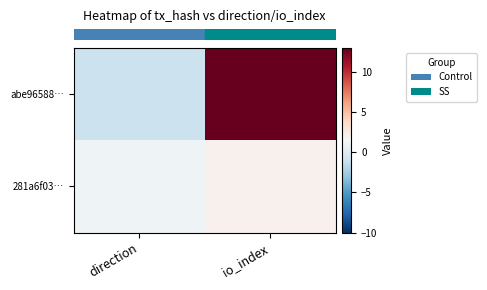

At which category does the chart reach its minimum across all series?

direction